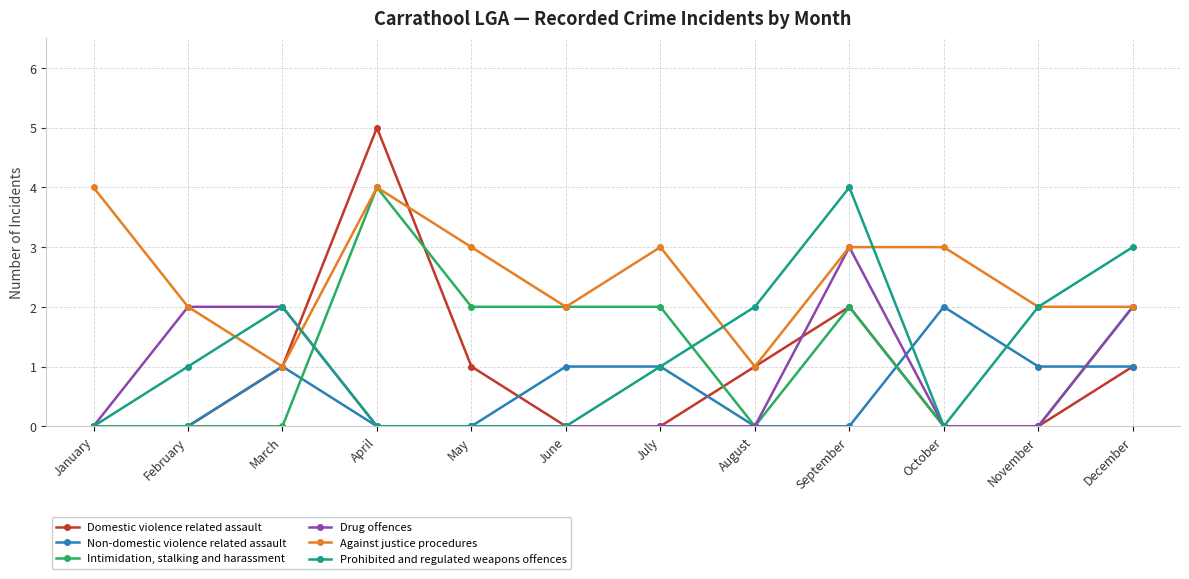

Which series has the largest total across all categories?

Against justice procedures